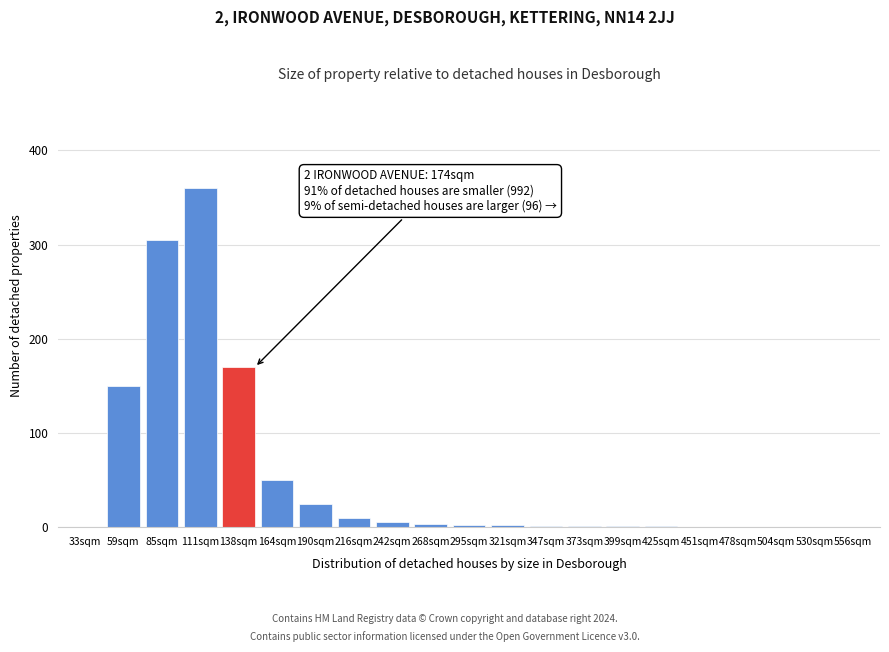

What is the change in value from 85sqm to 556sqm?

-305